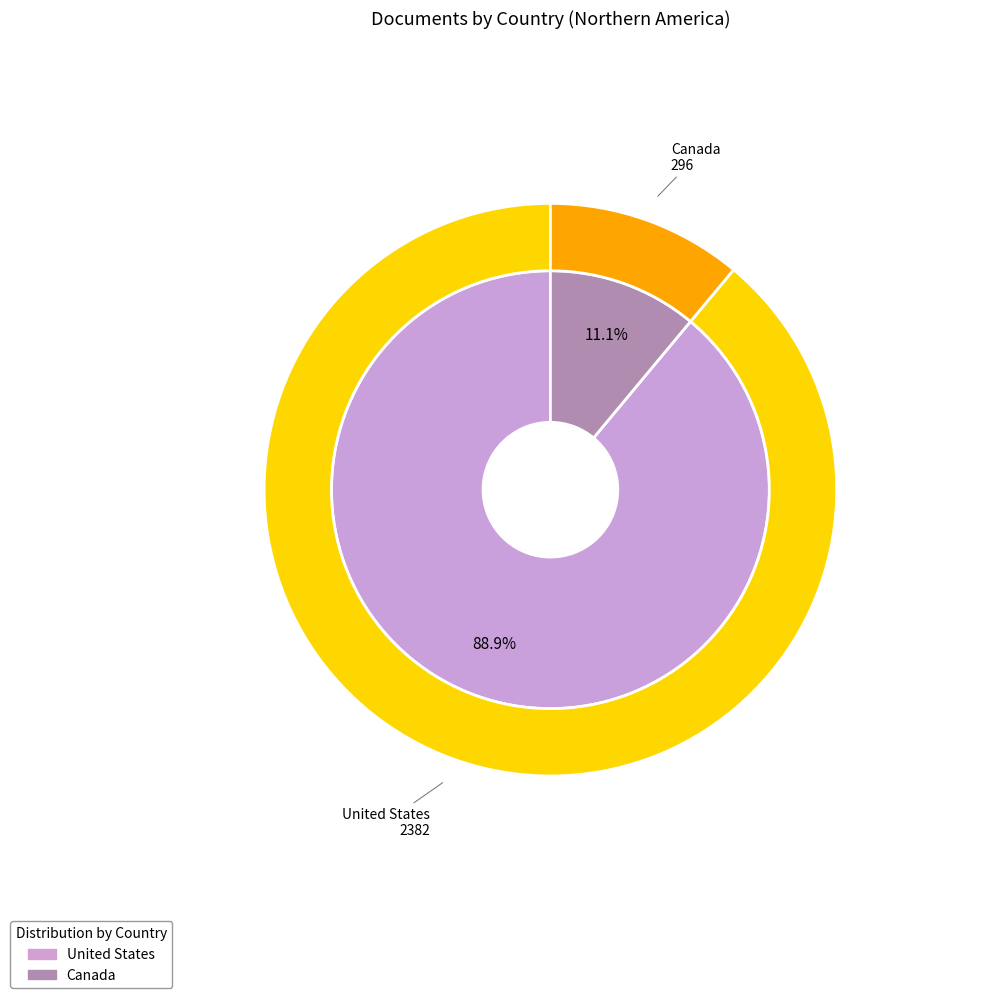

What is the largest slice in the pie chart?

United States